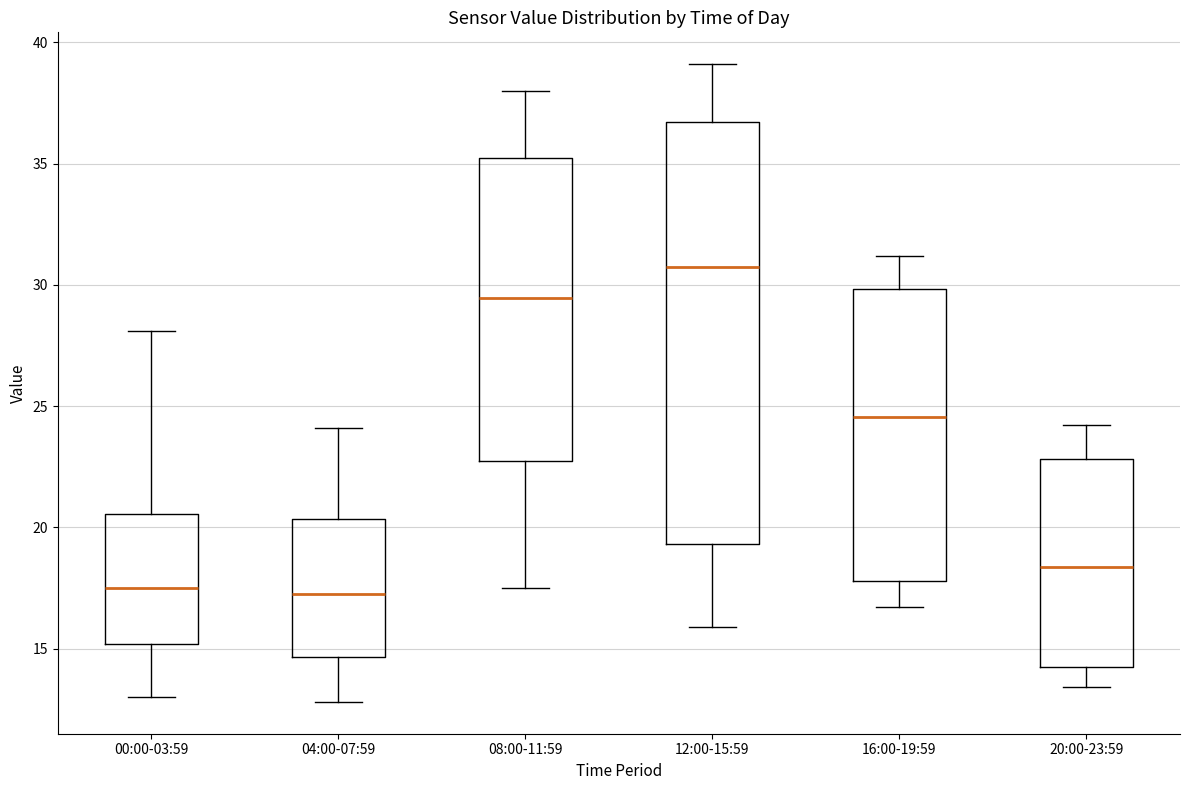

Where is the lower edge of the box for 16:00-19:59 on the y-axis? The values are not printed on the chart, so give them approximately, as read against the axis.

18.0